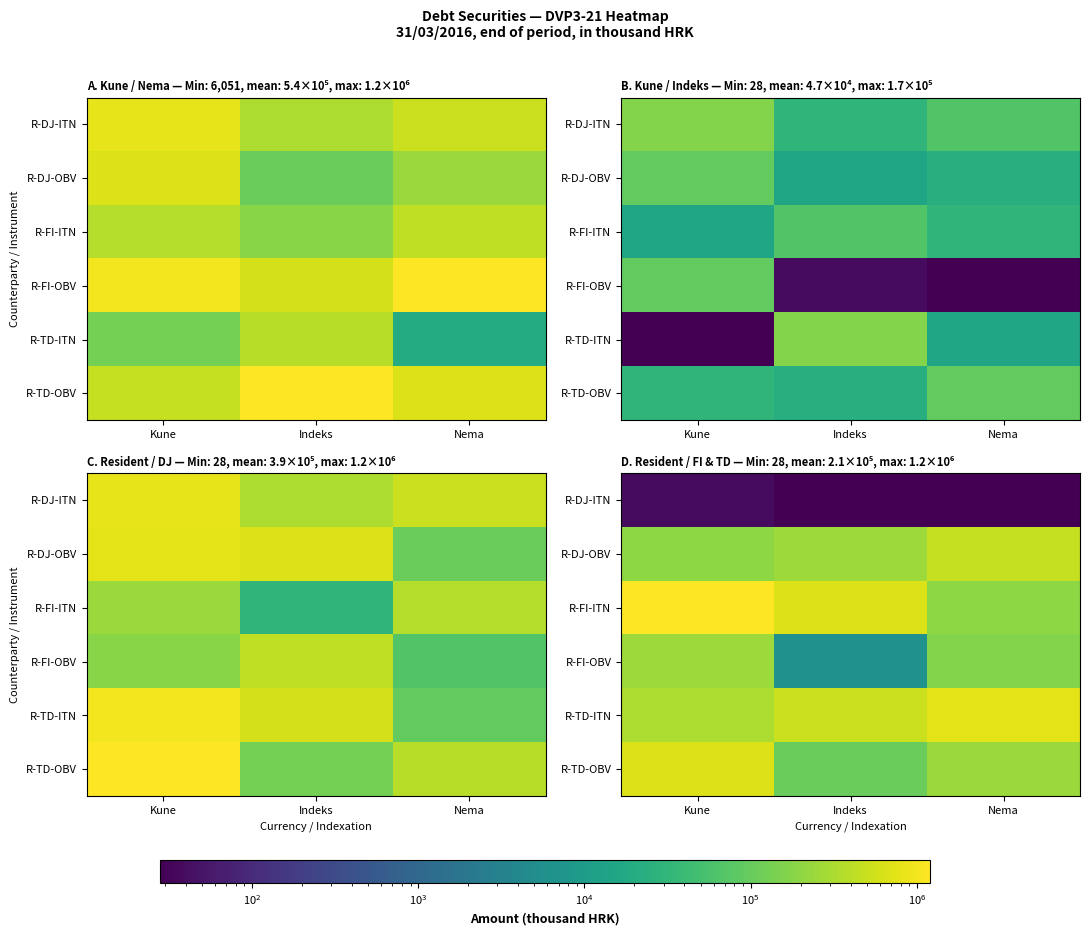

How many categories are shown in the chart?

3